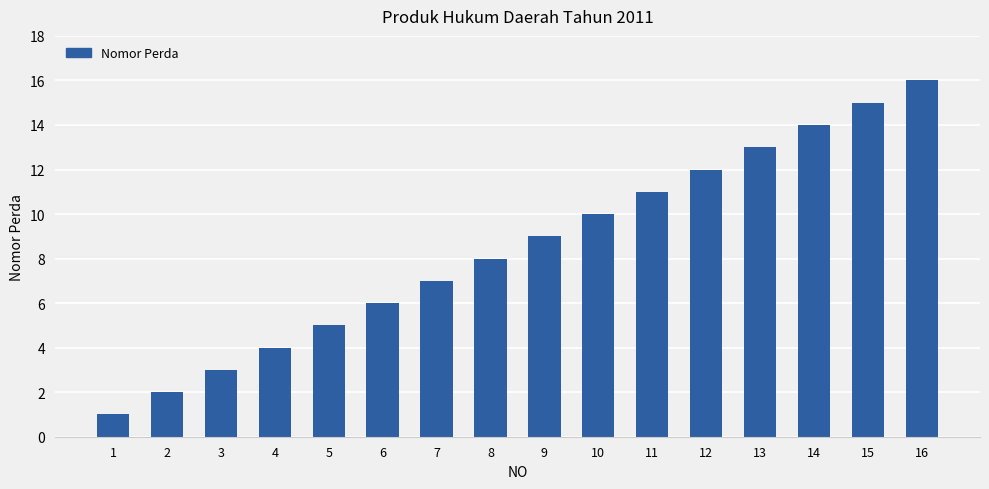

What is the difference between the maximum and minimum values?

15